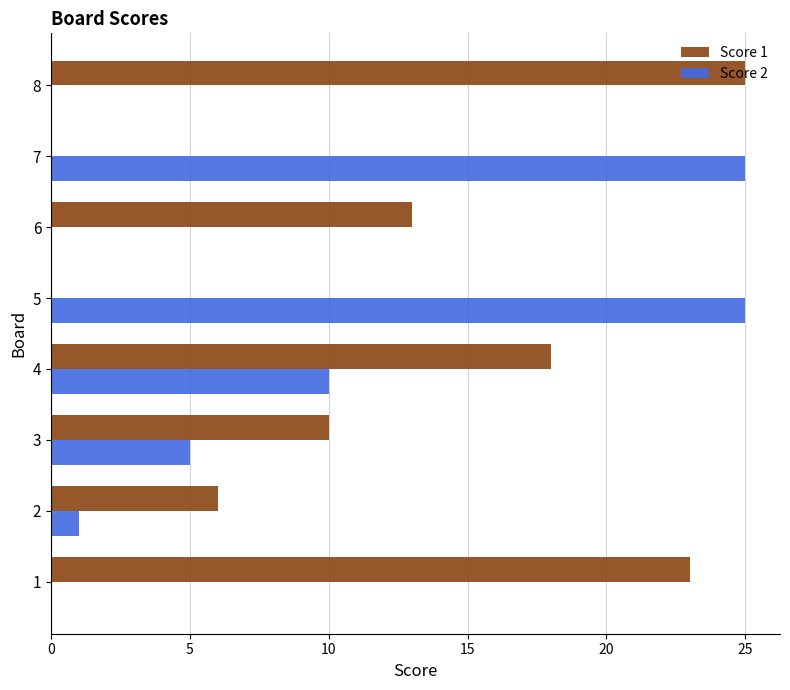

What is the sum of all Score 2 values?

66